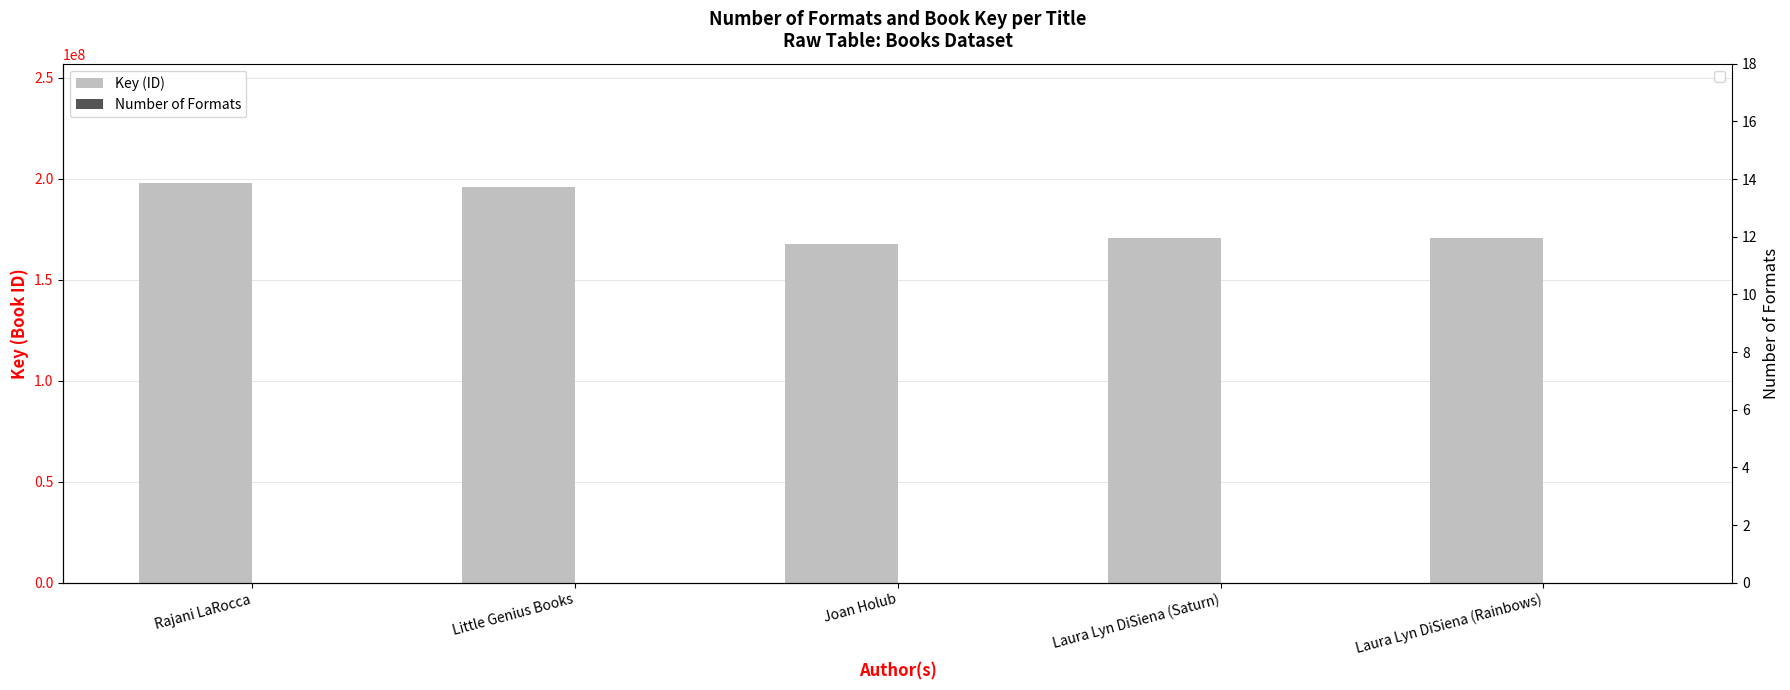

How many series are shown in this chart?

2